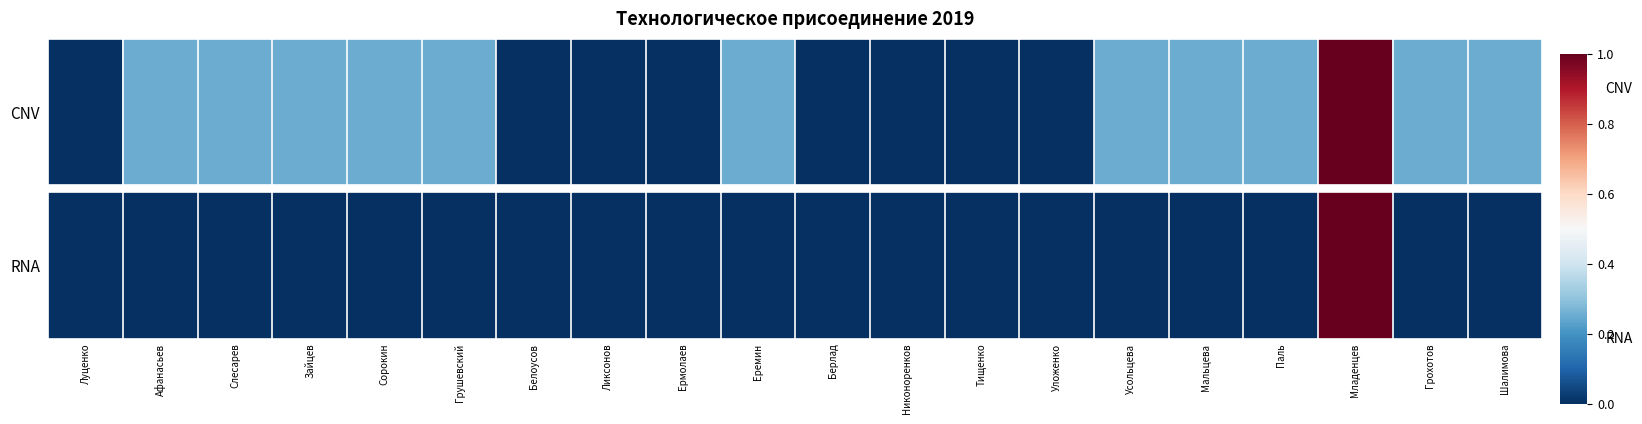

Count the number of values greater than 0.

1